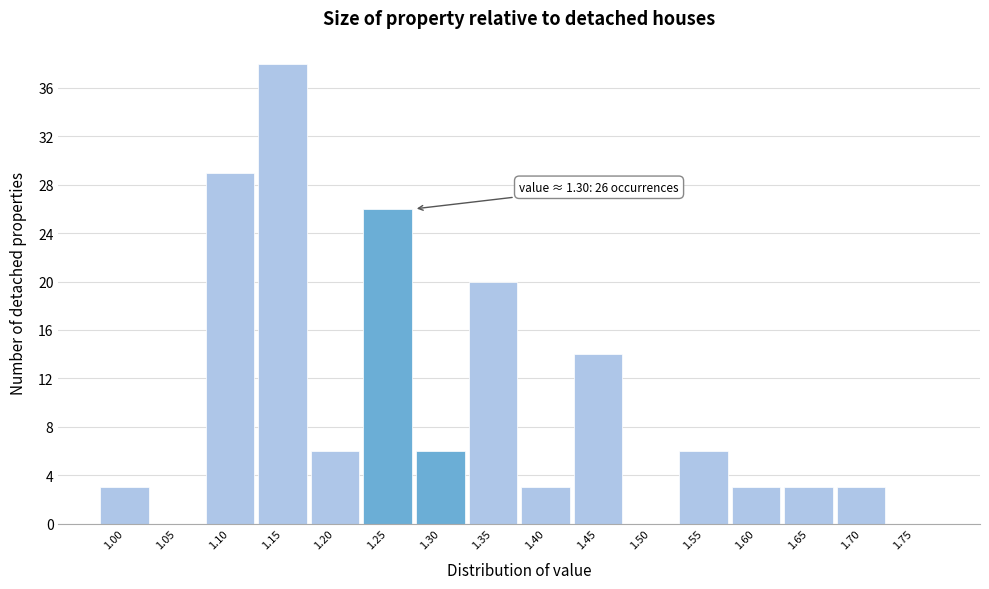

Reading left to right, what are all the values shown in this chart?

1.00=3	1.05=0	1.10=29	1.15=38	1.20=6	1.25=26	1.30=6	1.35=20	1.40=3	1.45=14	1.50=0	1.55=6	1.60=3	1.65=3	1.70=3	1.75=0